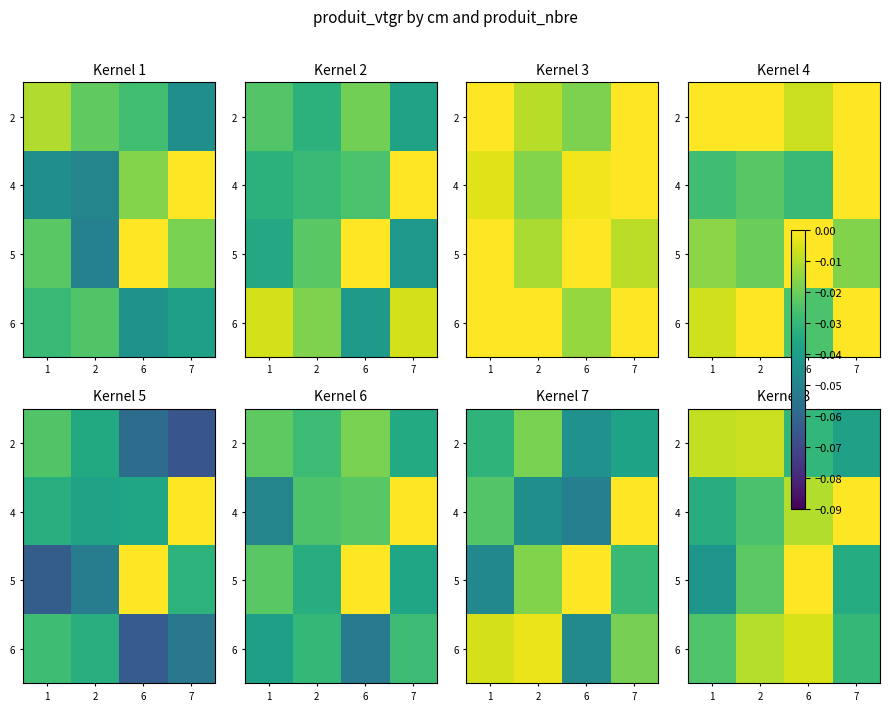

The value of 4 at 1 is -0.0. True or false?

True